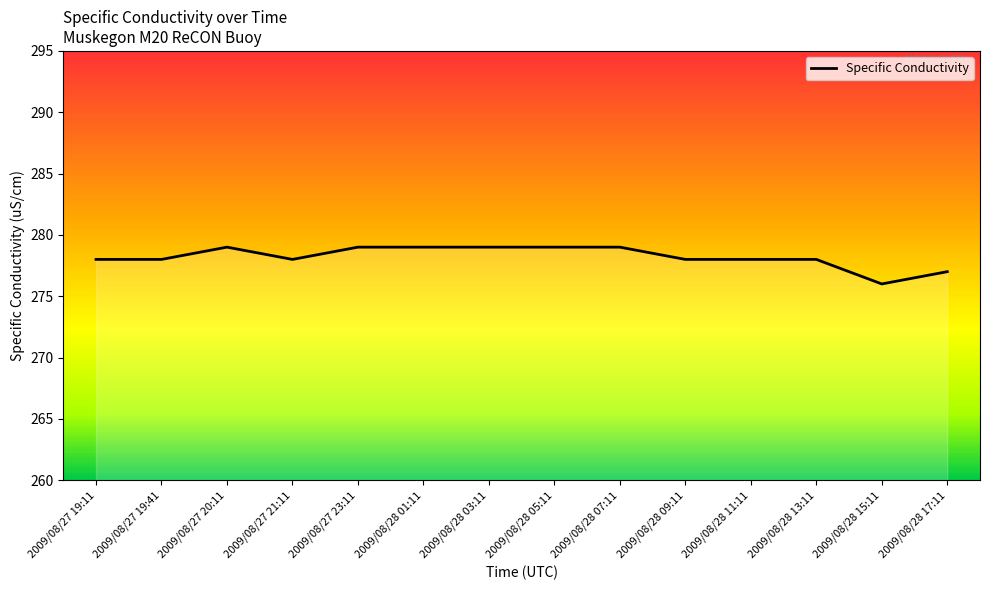

Reading left to right, list all the values displayed in this chart.

278	278	279	278	279	279	279	279	279	278	278	278	276	277